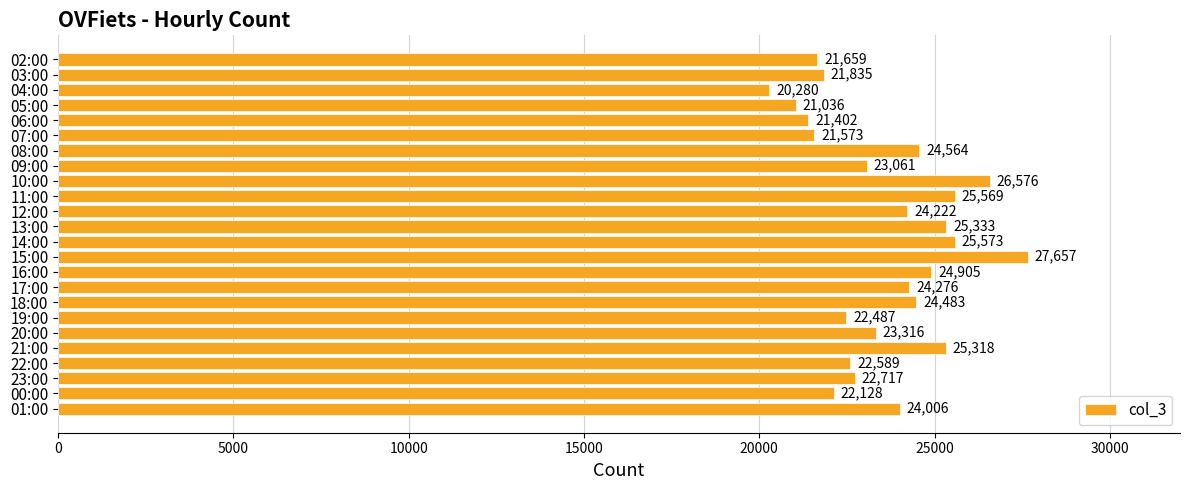

What is the difference between the values at 15:00 and 13:00?

2324